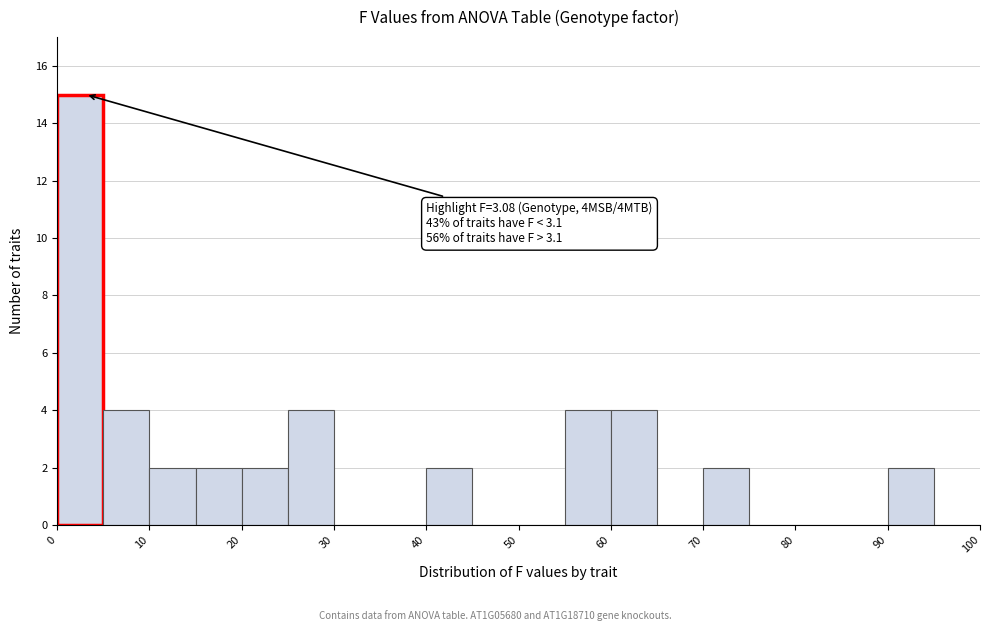

Over which range of the x-axis is the bar tallest?

0 to 5